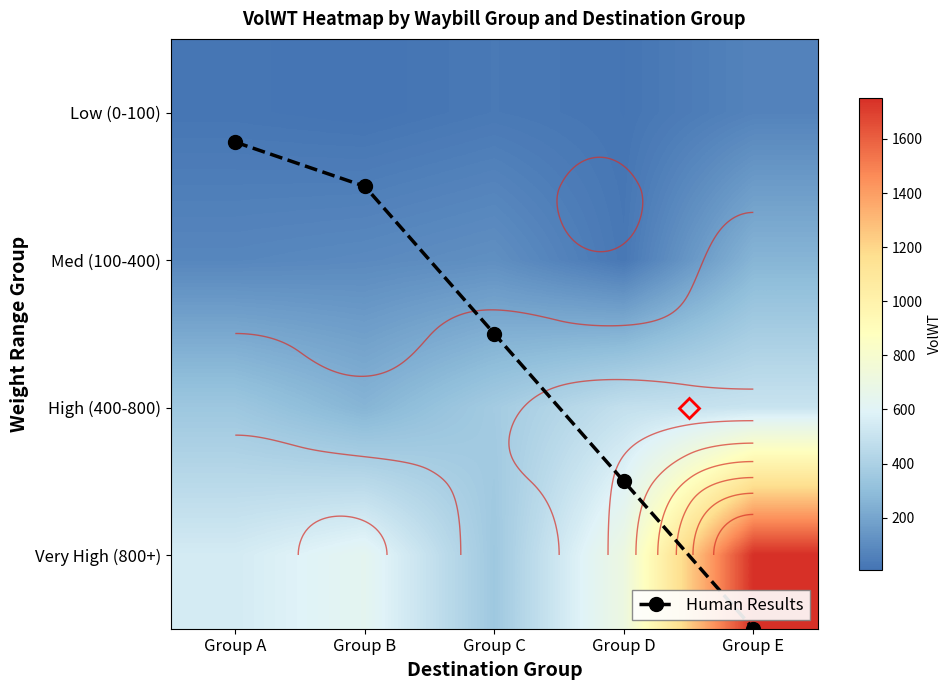

At which category does the chart reach its minimum across all series?

Group A